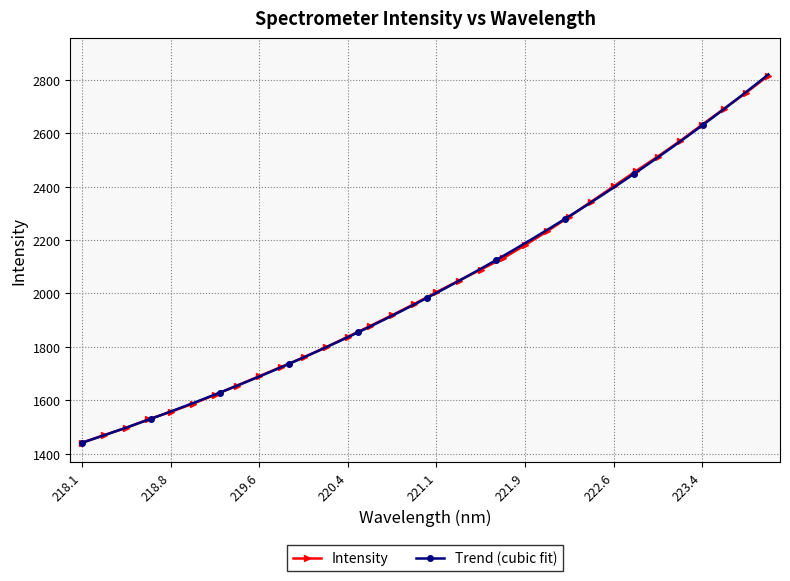

What position from the right is 219.3979?

25